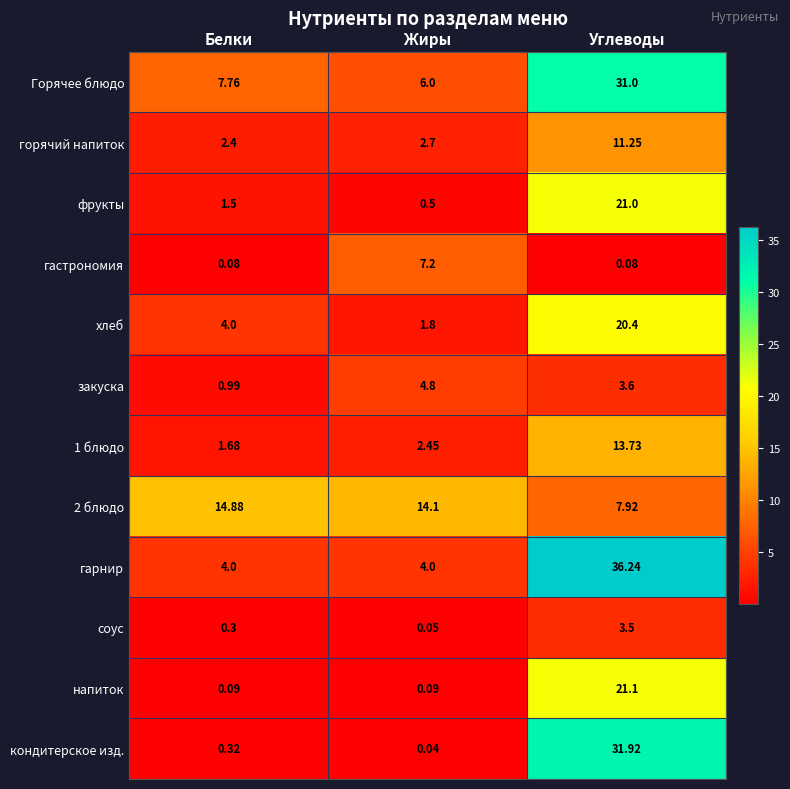

At which label does Горячее блюдо first exceed 7?

Белки